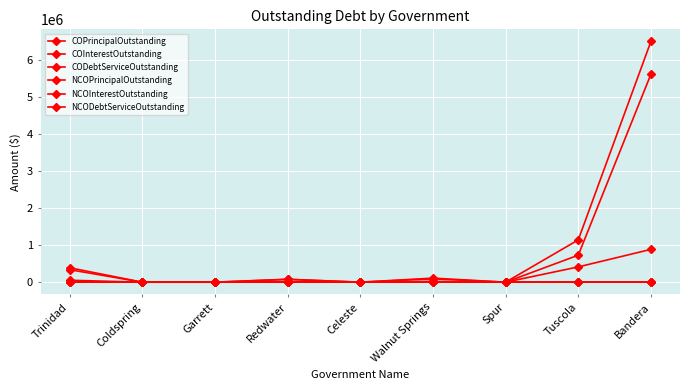

Which series has the largest range (max minus min)?

CODebtServiceOutstanding